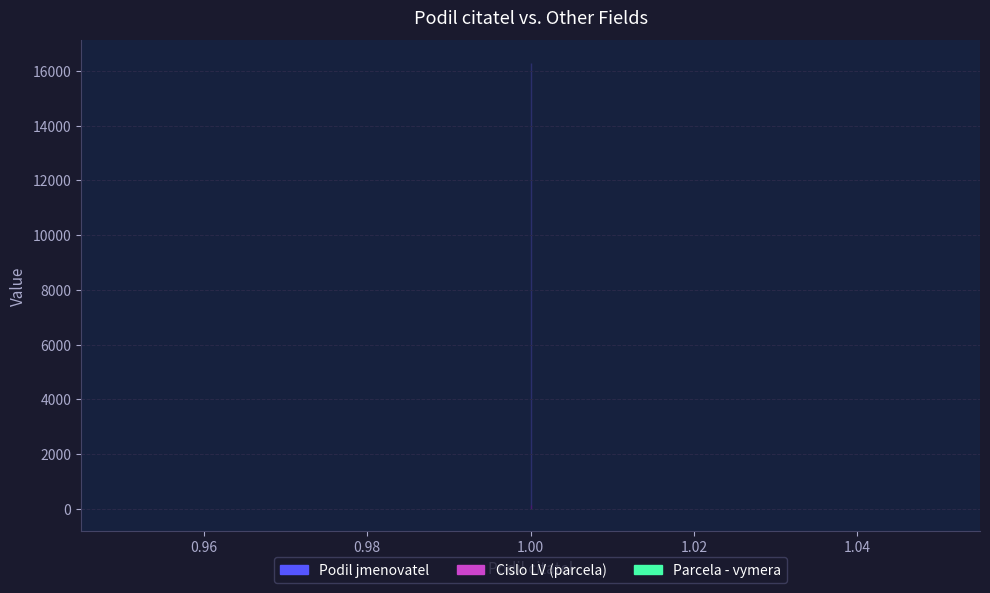

How many values in the Podil jmenovatel series exceed 2?

1